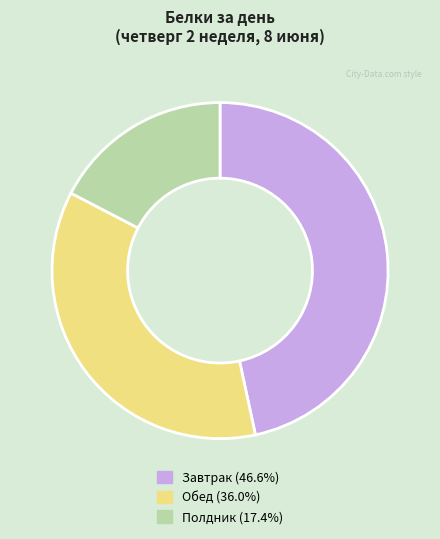

Is Полдник the majority of the pie?

No